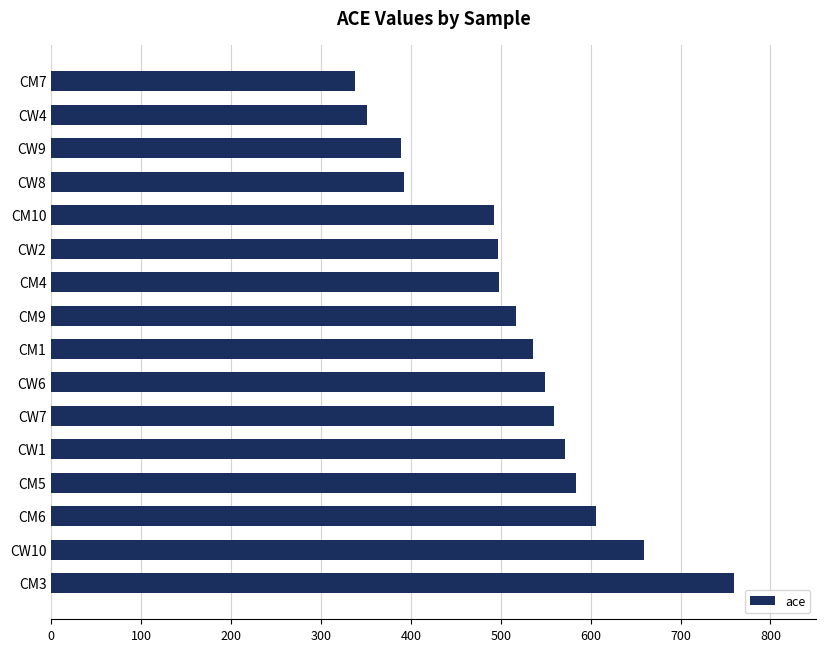

How many data points are less than 536?

8